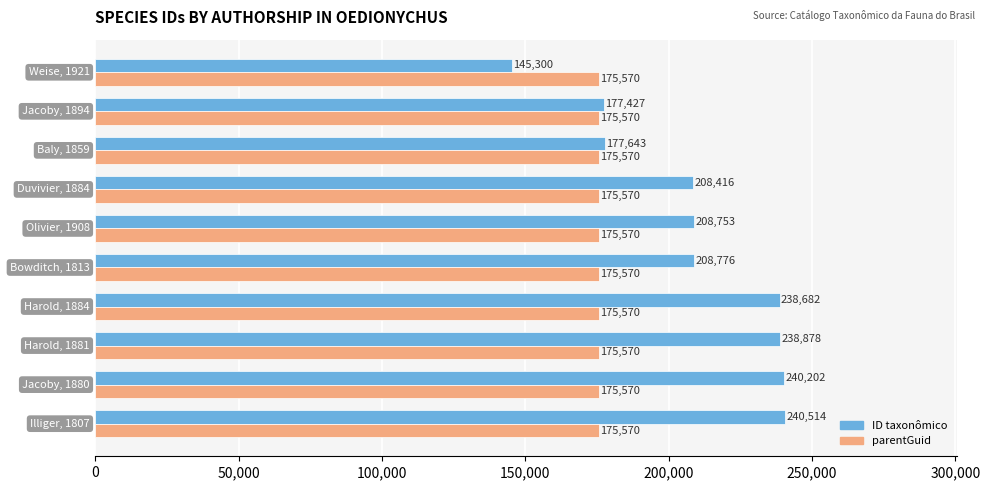

List the series in order of their overall mean, lowest first.

parentGuid, ID taxonômico